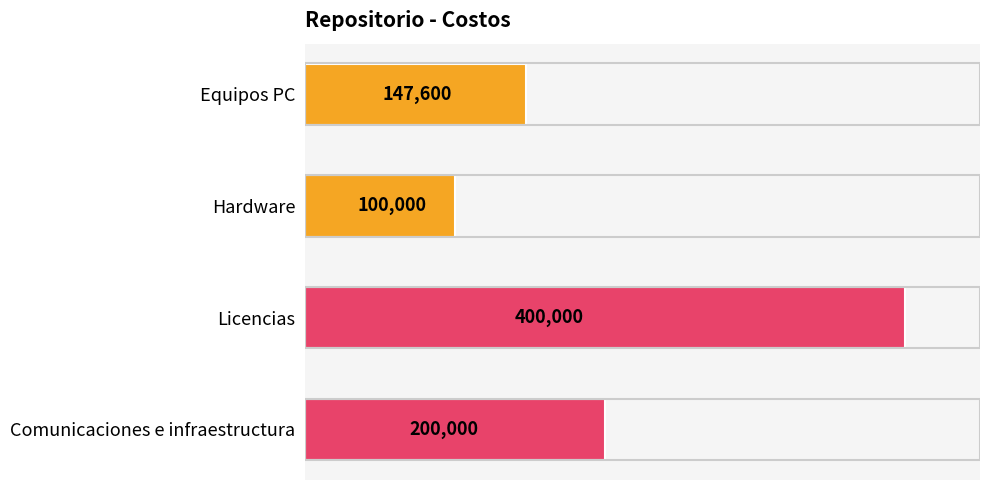

List the labels in order of value, largest first.

Licencias, Comunicaciones e infraestructura, Equipos PC, Hardware